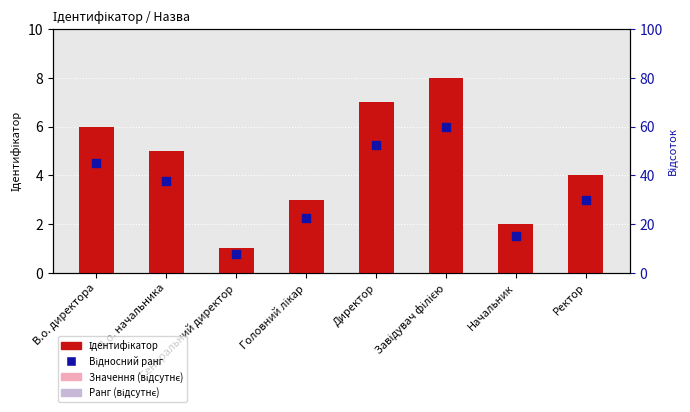

At how many categories does at least one series exceed 5?

3